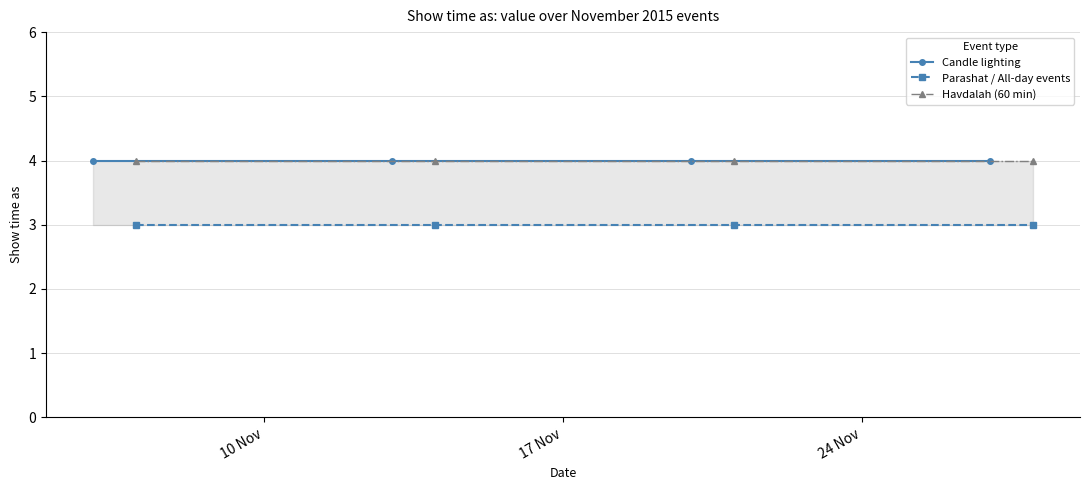

What is the total value across all series at 10 Nov?

11